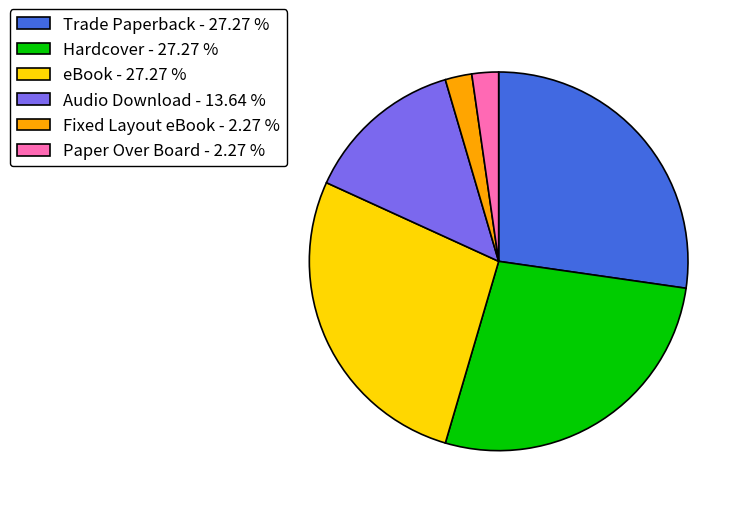

Approximately how many times larger is the value at Fixed Layout eBook compared to Paper Over Board?

1.0